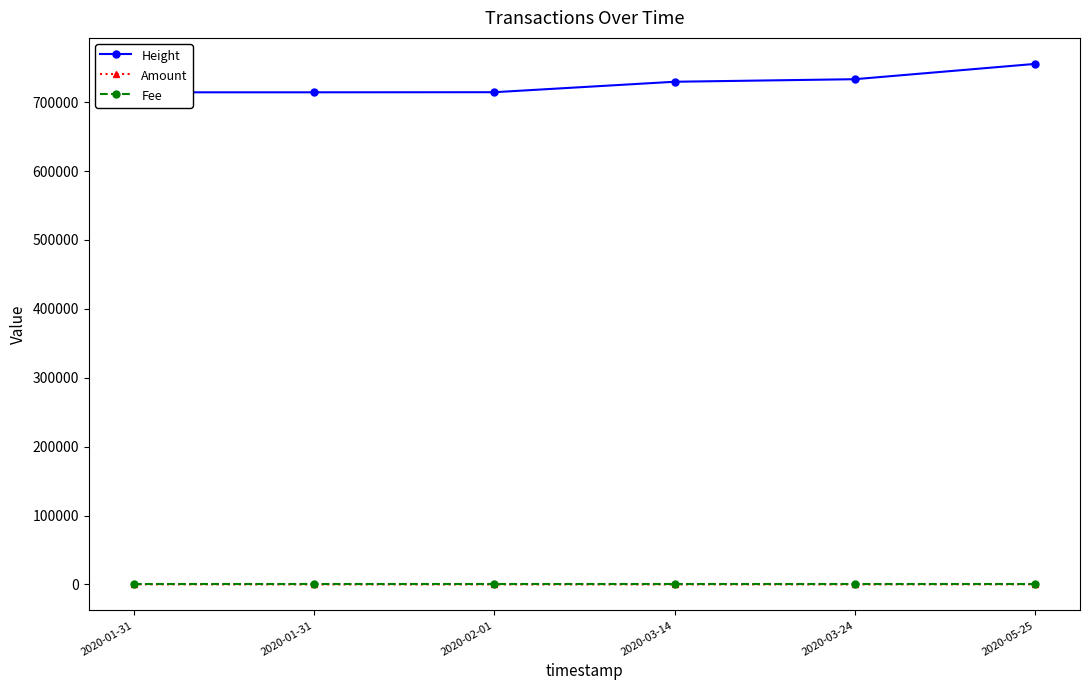

True or false: Amount and Height intersect in this chart.

False